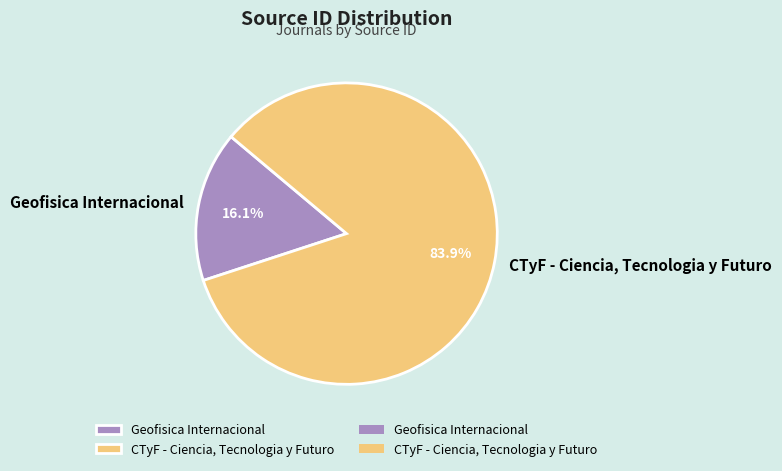

Which has a higher value, Geofisica Internacional or CTyF - Ciencia, Tecnologia y Futuro?

CTyF - Ciencia, Tecnologia y Futuro